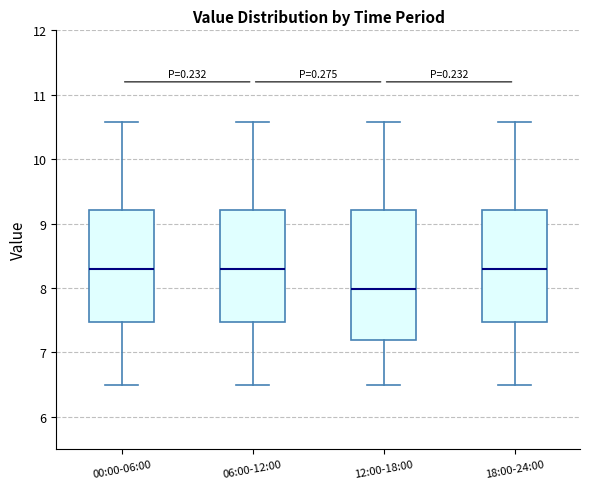

Comparing the boxes themselves (not the whiskers), which one is the tallest?

12:00-18:00